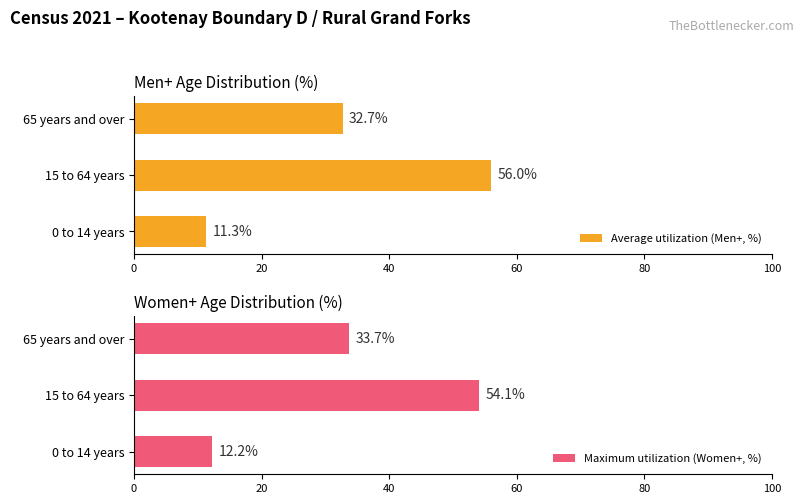

What is the value of the Average utilization (Men+, %) bar at the 2nd from the left?

56.0